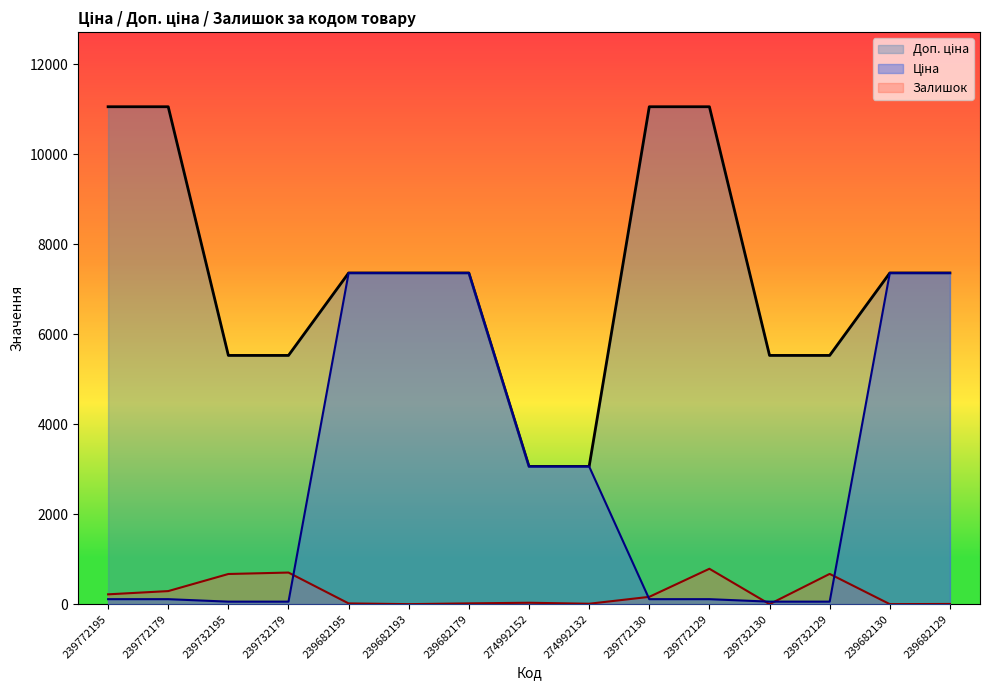

True or false: Ціна has more than 0 points higher than both neighbors.

False